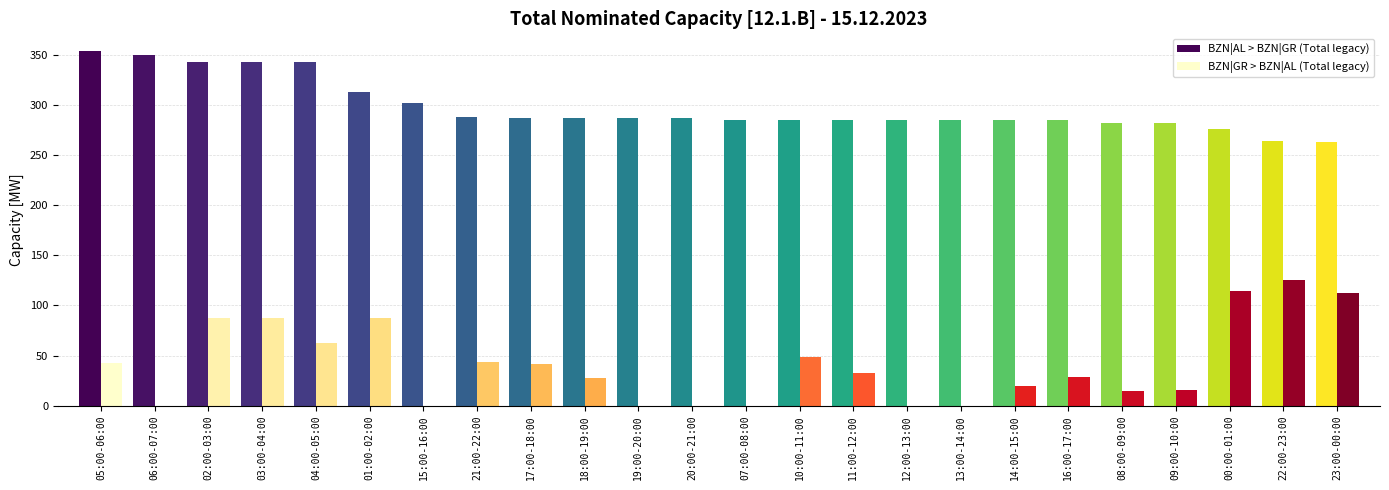

Between 21:00-22:00 and 22:00-23:00, which series saw the biggest shift?

BZN|GR > BZN|AL (Total legacy)